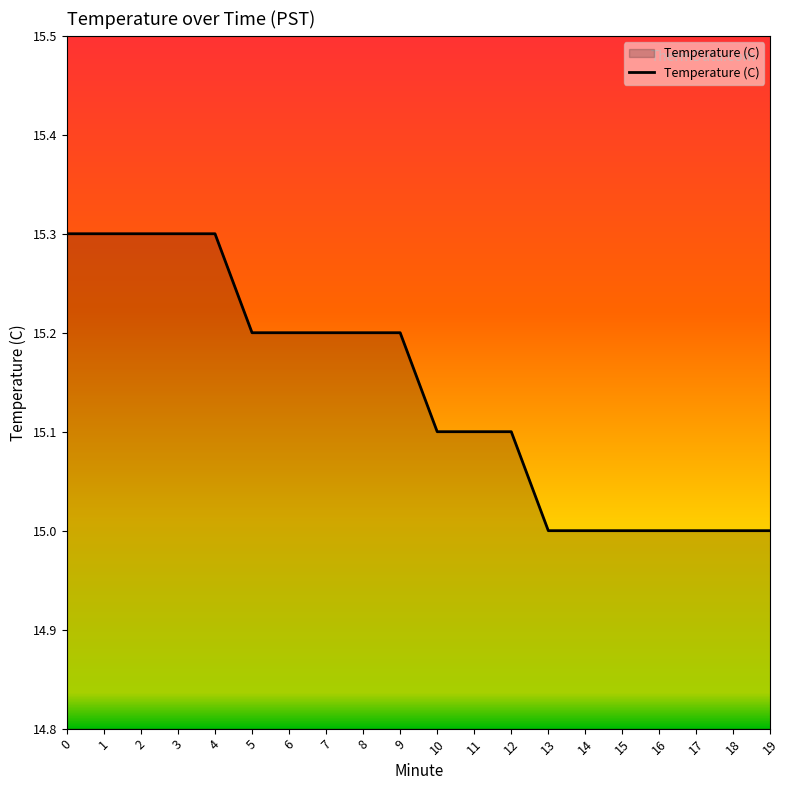

The chart shows a value of 23.2 at 17. True or false?

False